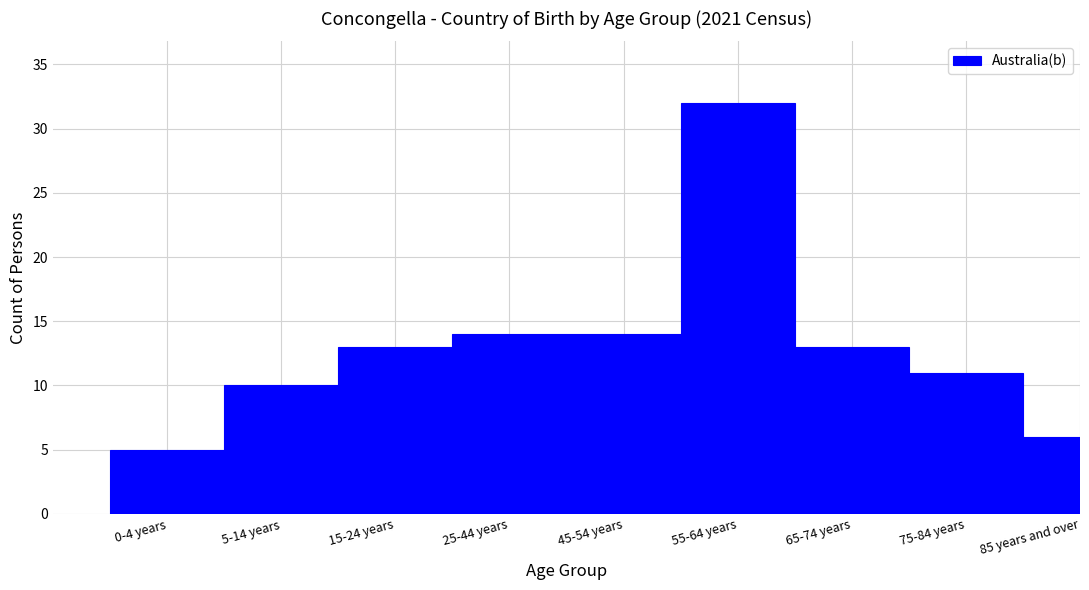

Reading left to right, what are all the values shown in this chart?

0-4 years=5	5-14 years=10	15-24 years=13	25-44 years=14	45-54 years=14	55-64 years=32	65-74 years=13	75-84 years=11	85 years and over=6